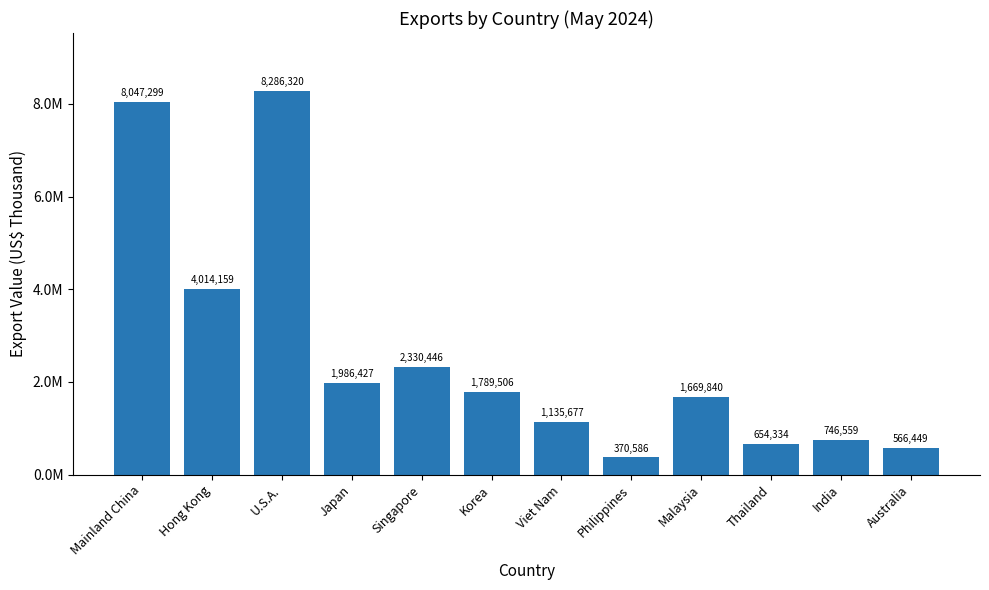

List the labels in order of value, smallest first.

Philippines, Australia, Thailand, India, Viet Nam, Malaysia, Korea, Japan, Singapore, Hong Kong, Mainland China, U.S.A.